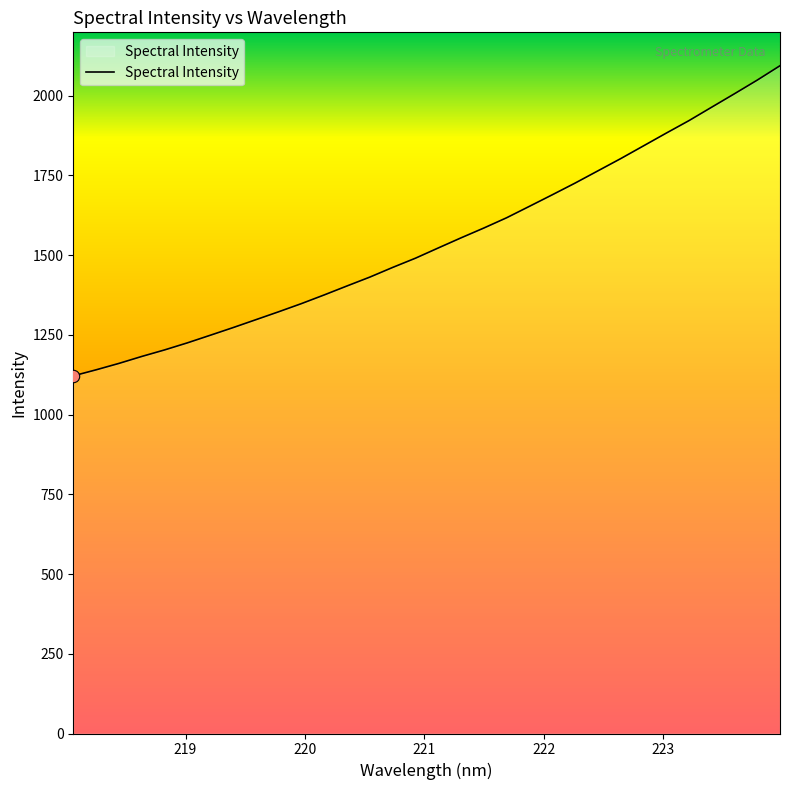

What is the maximum value shown in the chart?

2093.5